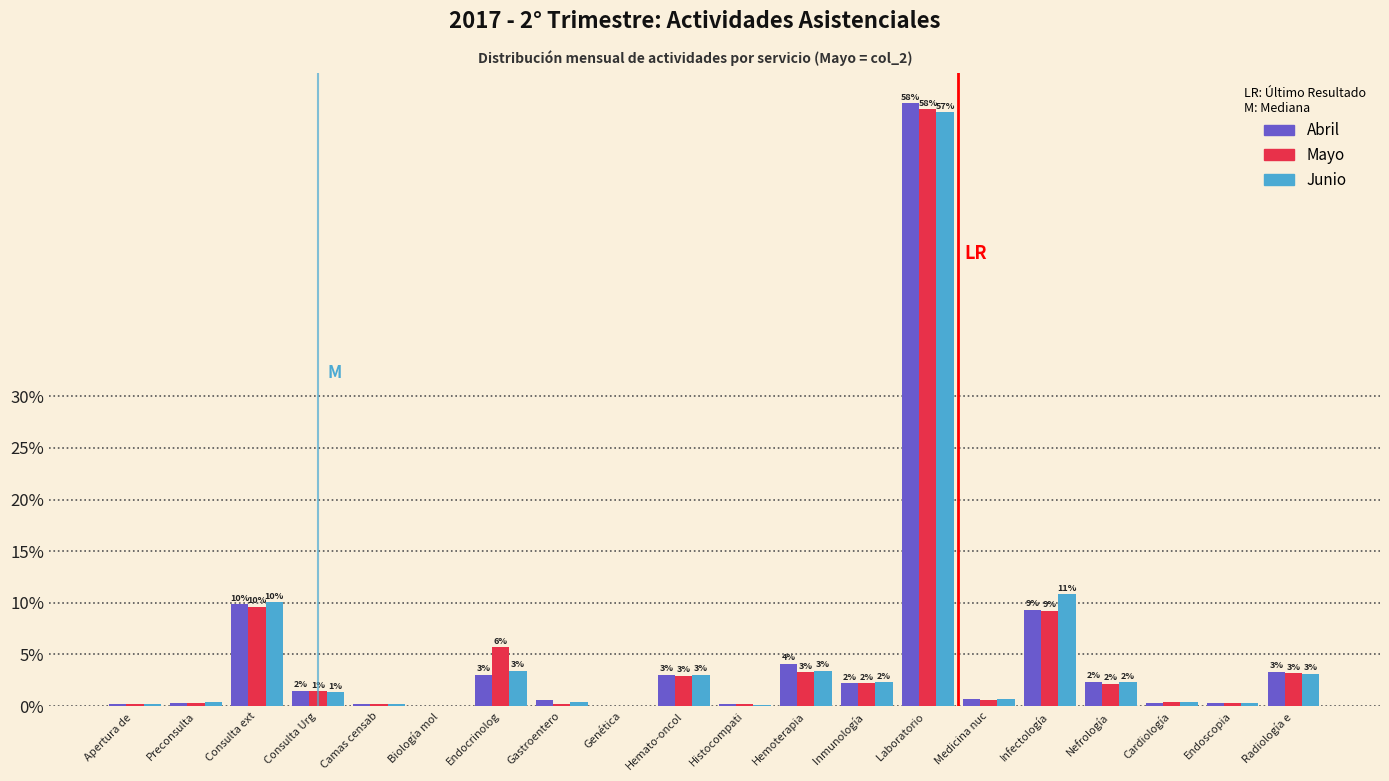

Where is Junio nearest to the value 28?

Infectología